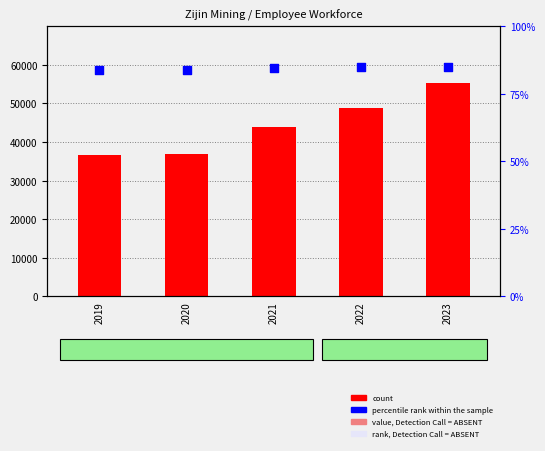

Which series contains the lowest Y value?

percentile rank within the sample